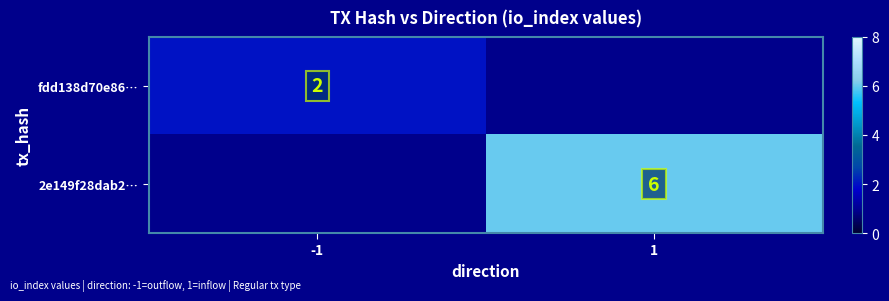

Is the value of 2e149f28dab2… at 1 greater than the value of fdd138d70e86… at -1?

Yes